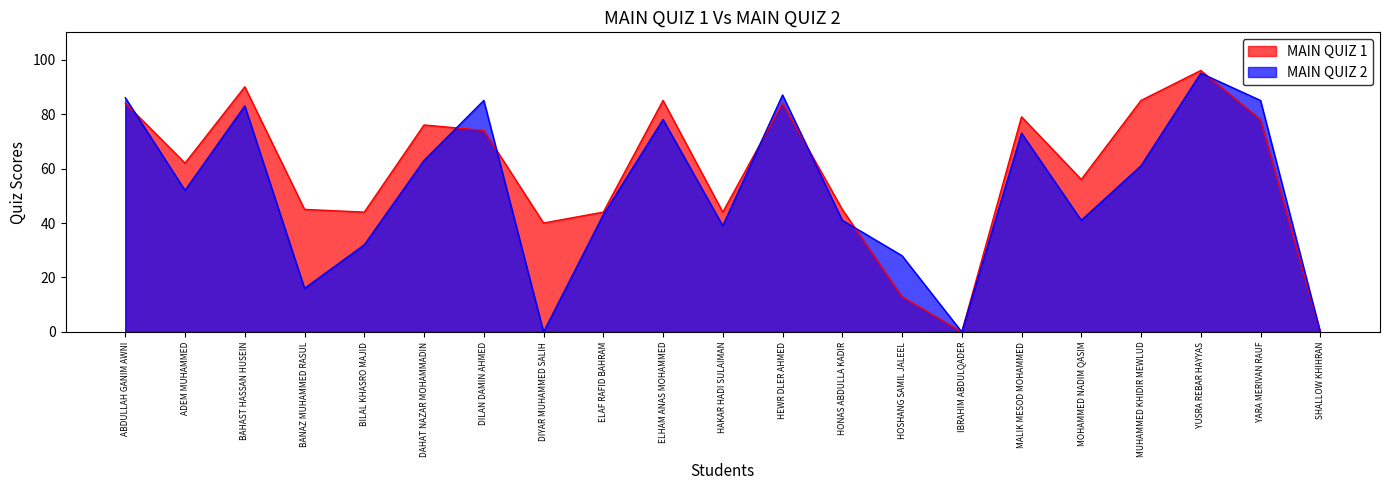

What is the value of the MAIN QUIZ 2 point at the 3rd from the left?

83